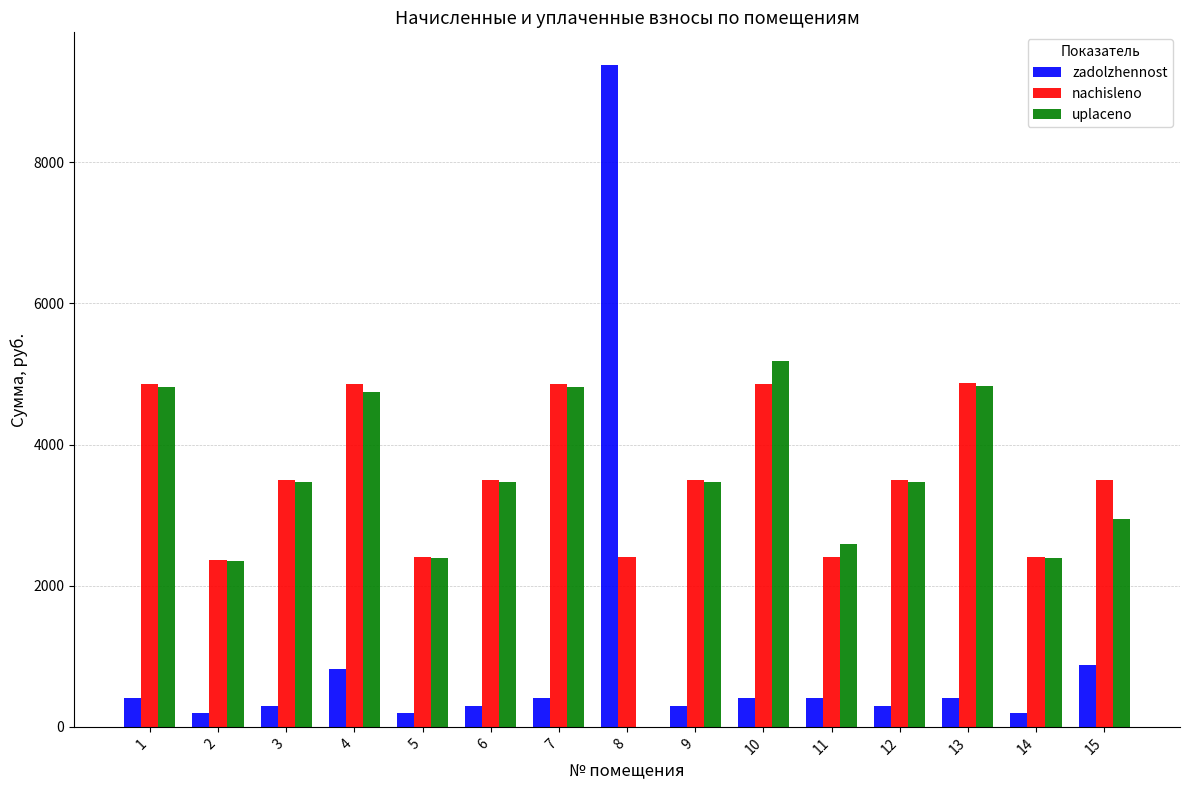

Read the uplaceno value at 5.

2393.0